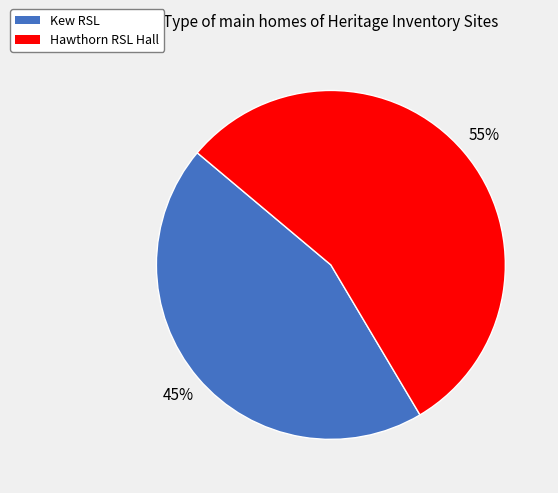

To the nearest percent, what percentage of the pie is Hawthorn RSL Hall?

55%